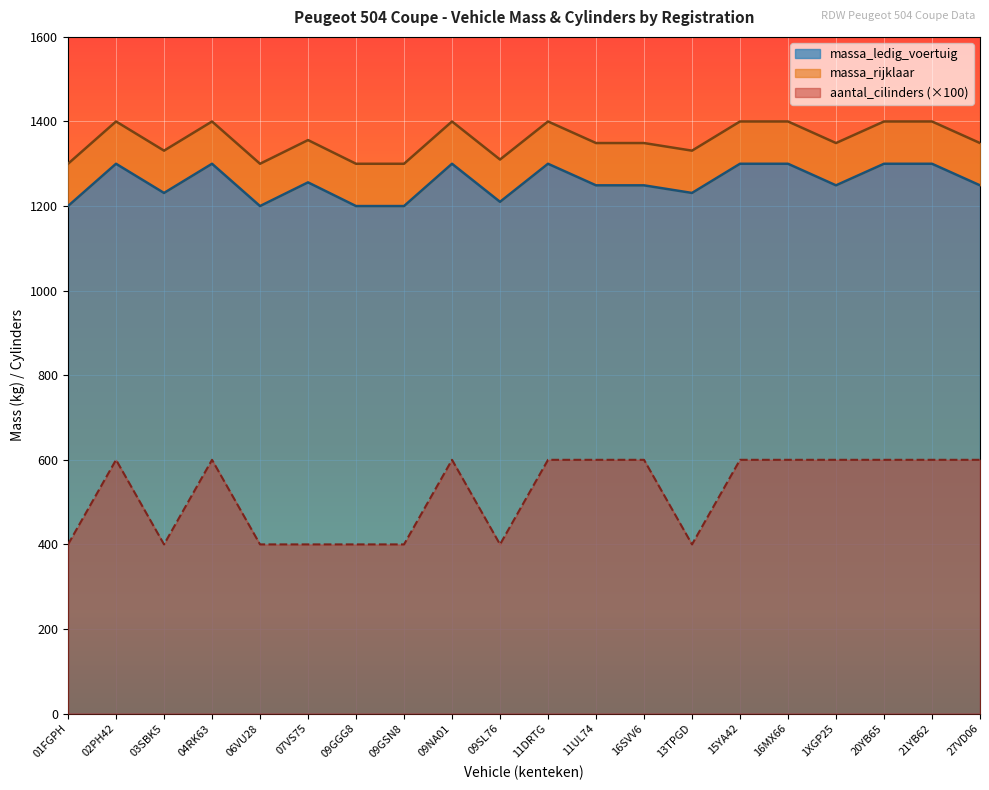

How many categories are shown in the chart?

20